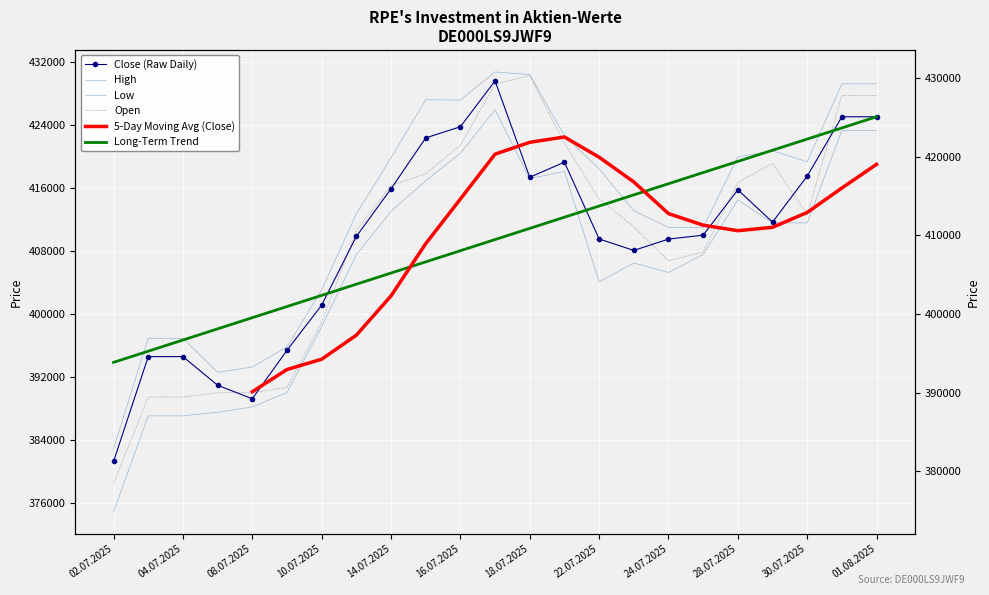

Is it true that Open equals 584392 at 01.08.2025?

False